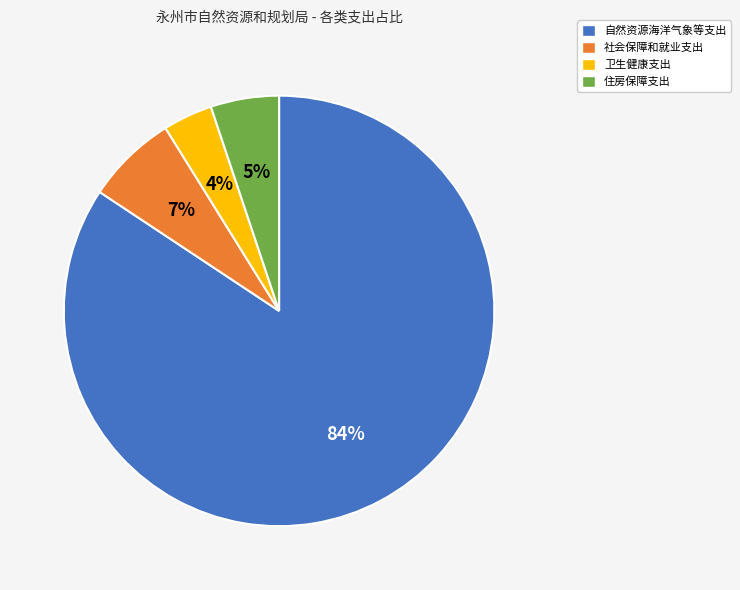

What is the largest slice in the pie chart?

自然资源海洋气象等支出